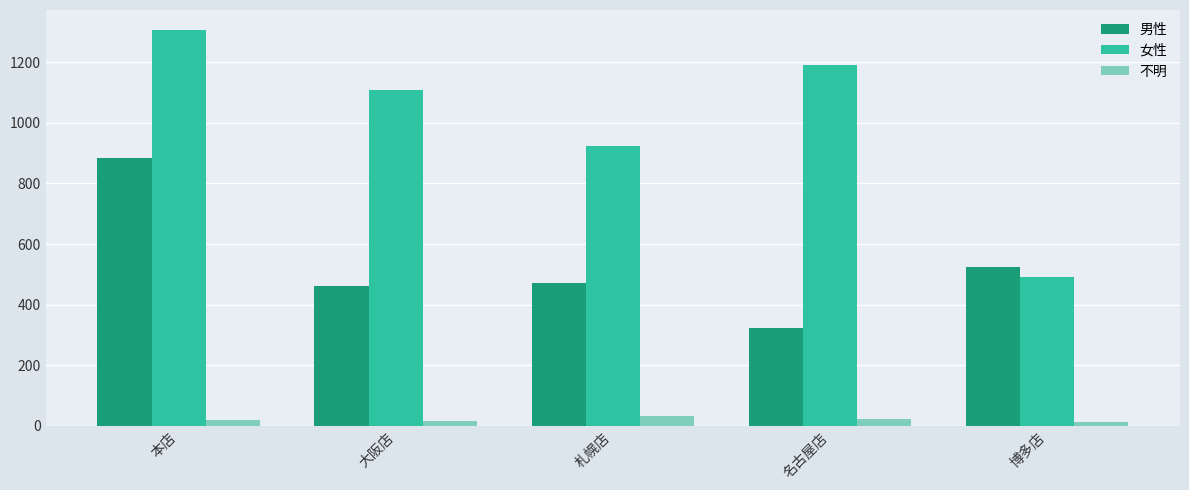

At how many categories does at least one series exceed 67?

5